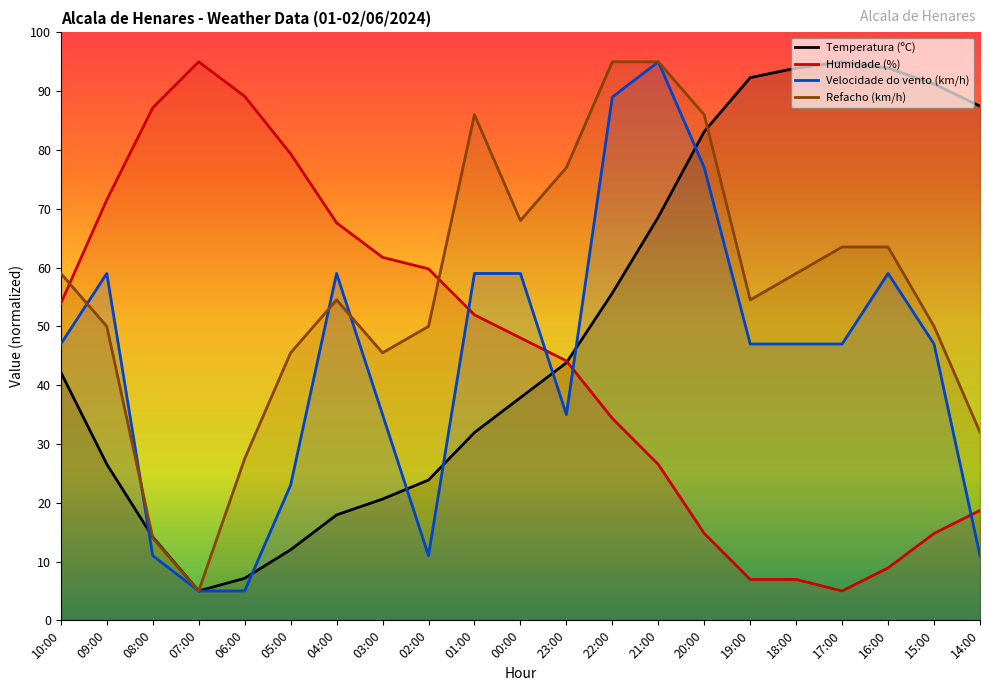

Reading left to right, what are all the values shown in this chart?

Temperatura (ºC): 42.2	26.6	14.2	5.0	7.2	12.0	17.9	20.6	23.9	31.9	37.9	43.8	55.7	68.6	83.1	92.3	93.9	95.0	93.9	91.2	87.5
Humidade (%): 53.9	71.5	87.2	95.0	89.1	79.3	67.6	61.7	59.8	52.0	48.0	44.1	34.3	26.5	14.8	7.0	7.0	5.0	8.9	14.8	18.7
Velocidade do vento (km/h): 47.0	59.0	11.0	5.0	5.0	23.0	59.0	35.0	11.0	59.0	59.0	35.0	89.0	95.0	77.0	47.0	47.0	47.0	59.0	47.0	11.0
Refacho (km/h): 59.0	50.0	14.0	5.0	27.5	45.5	54.5	45.5	50.0	86.0	68.0	77.0	95.0	95.0	86.0	54.5	59.0	63.5	63.5	50.0	32.0